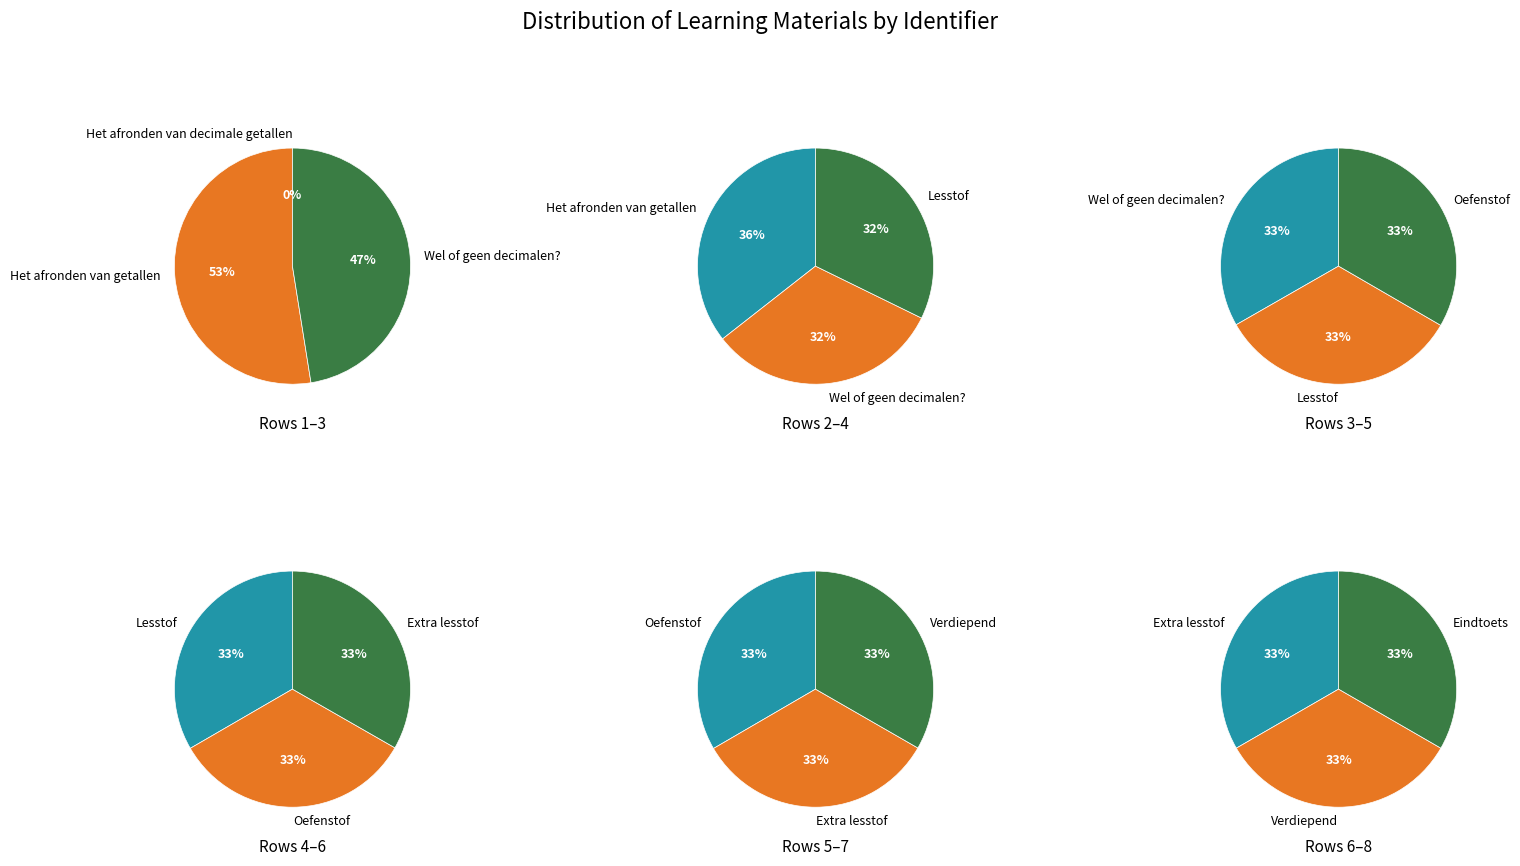

How many segments does this pie chart have?

8